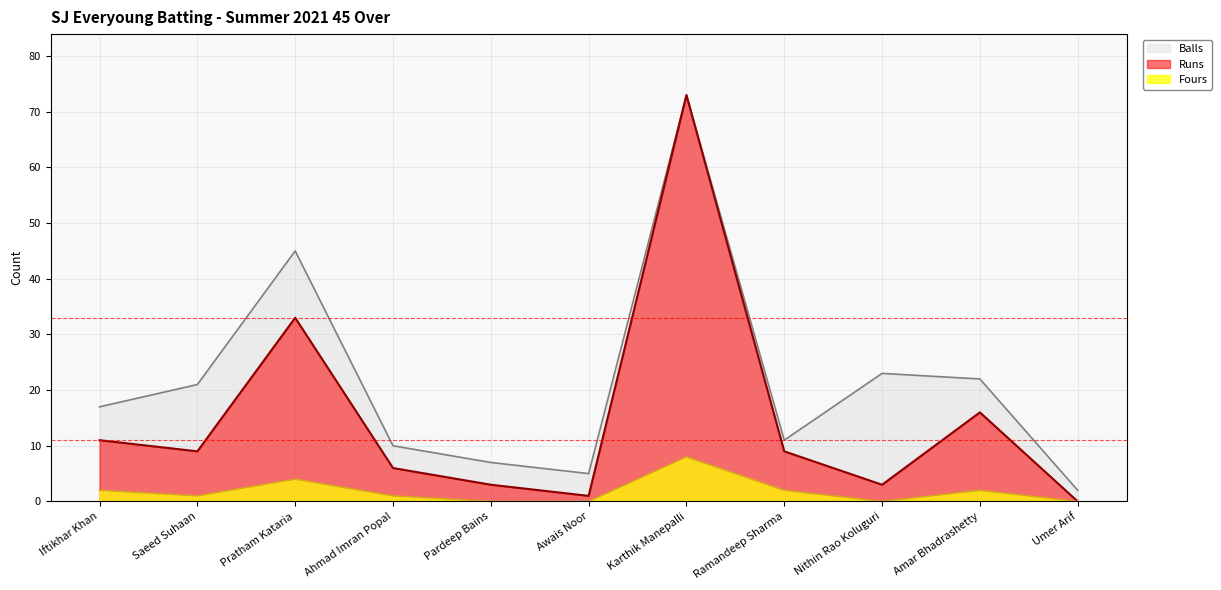

What is the sum of all Balls values?

236